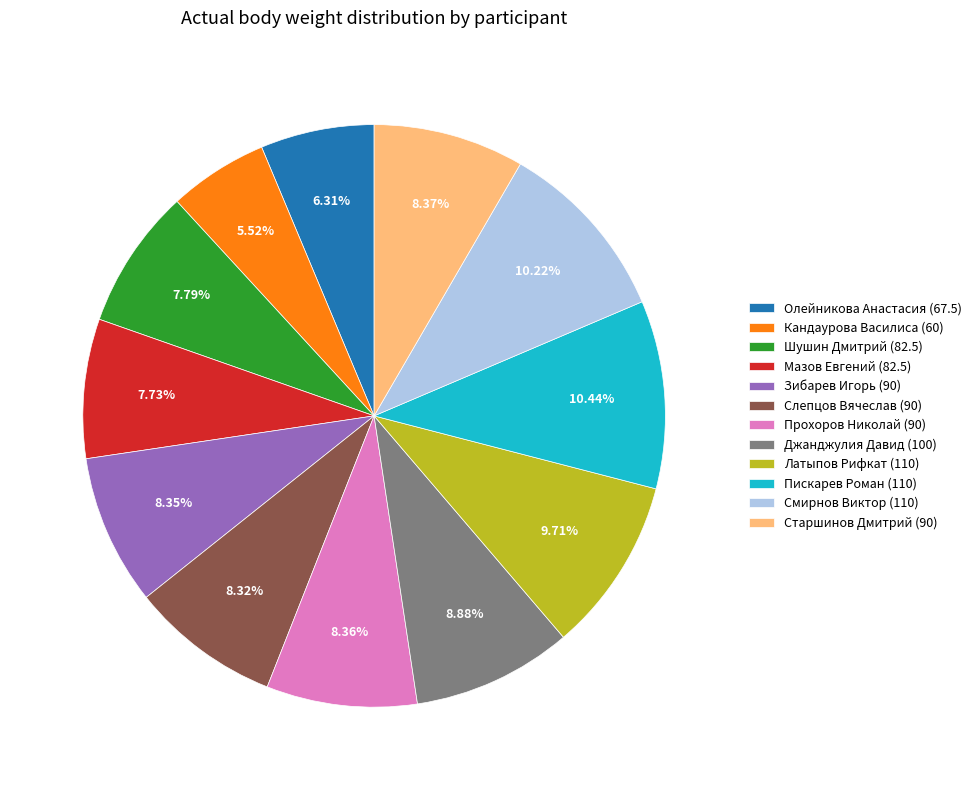

To the nearest percent, what is the combined percentage of Старшинов Дмитрий (90) and Смирнов Виктор (110)?

19%